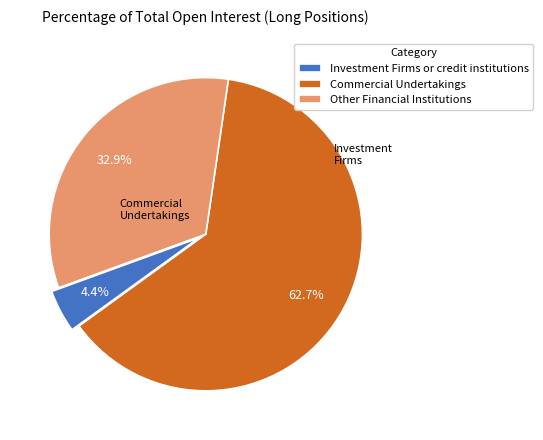

To the nearest percent, what portion does Other Financial Institutions represent?

33%